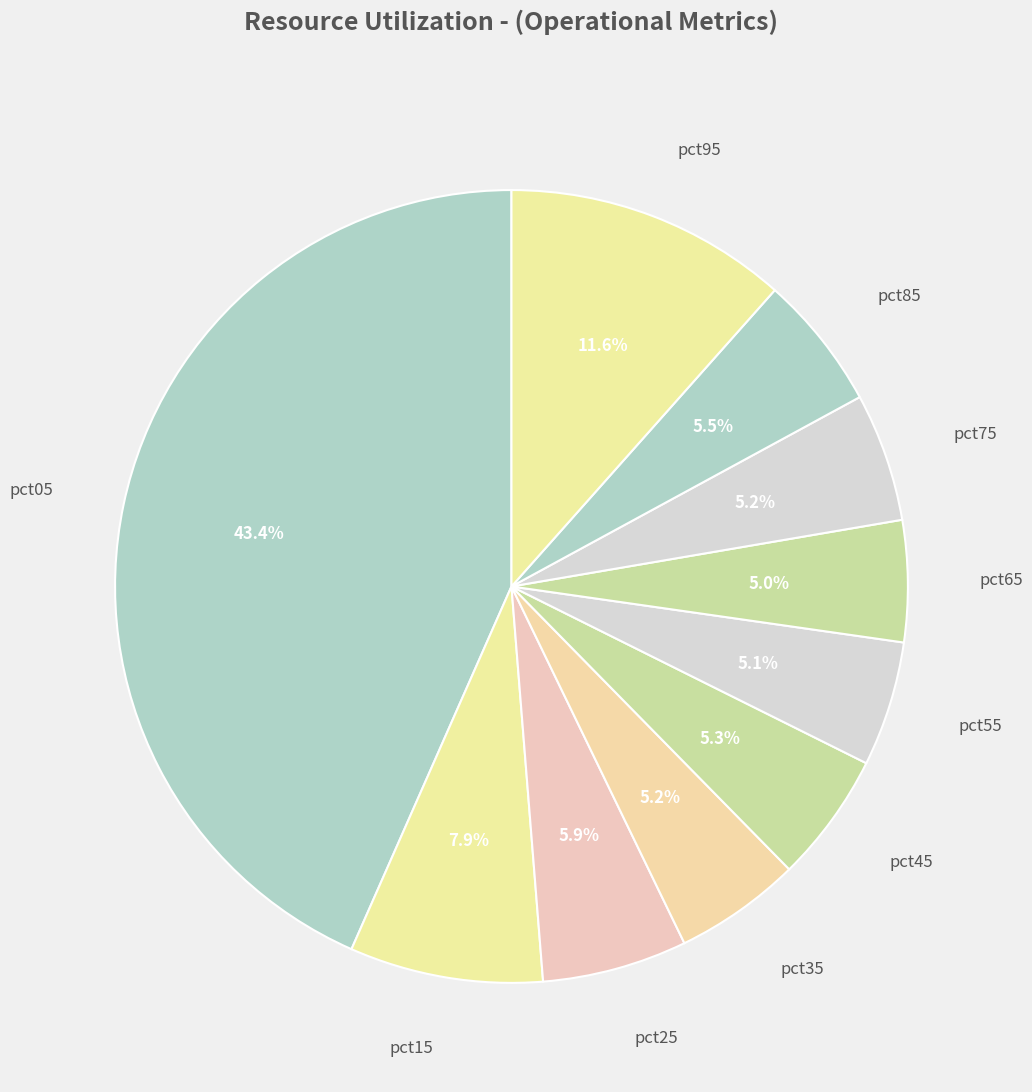

How many segments does this pie chart have?

10